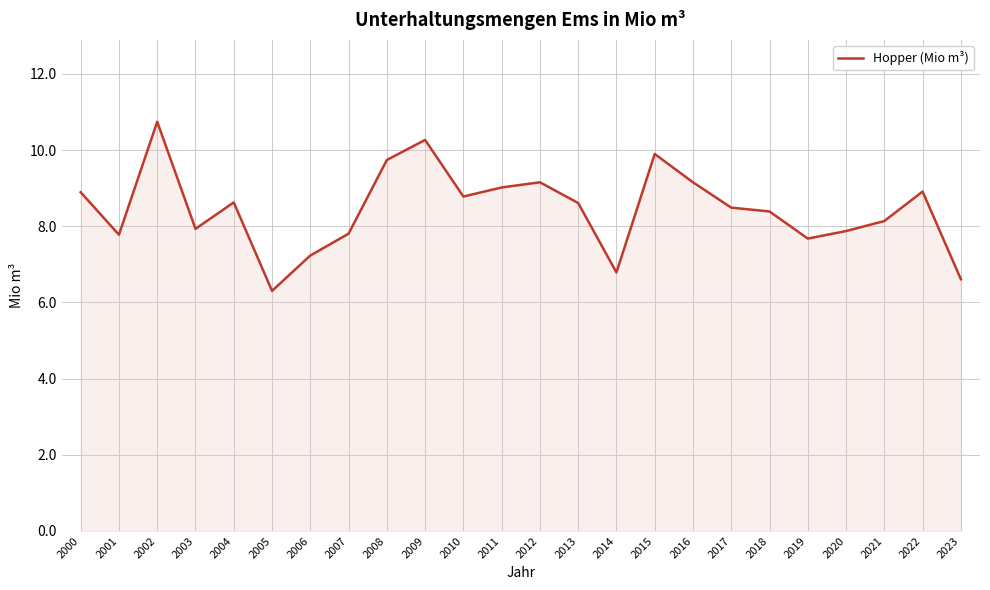

What is the sum of all values?

202.8